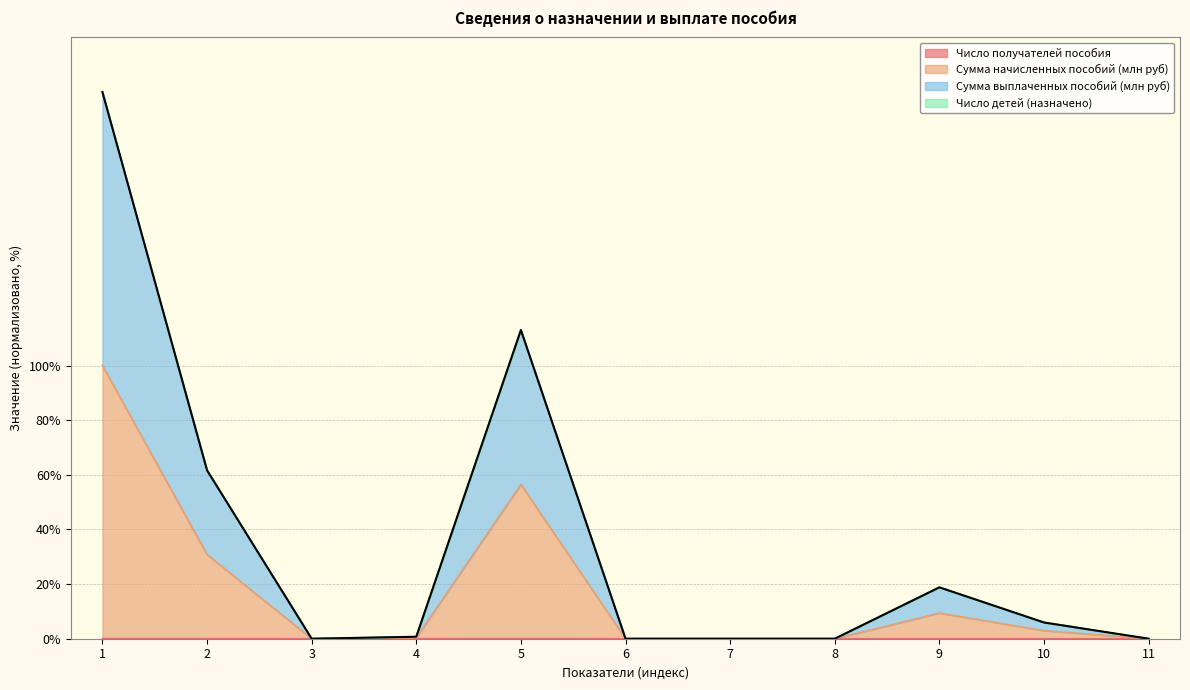

Between 1 and 4, which is larger?

1